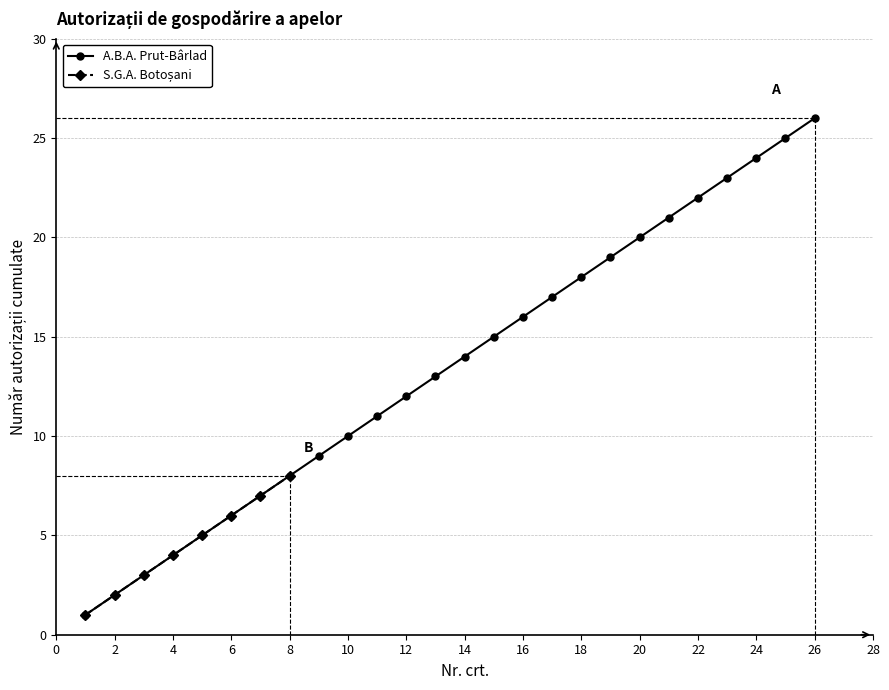

What is the value of the 2nd point from the left?

2